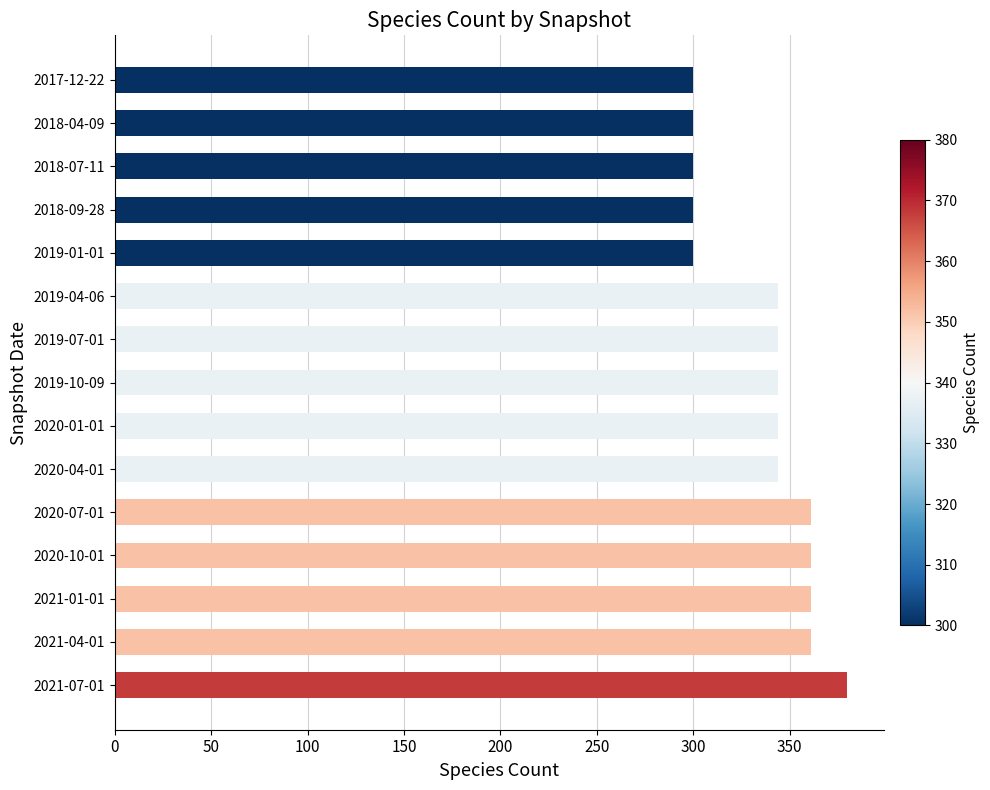

Reading top to bottom, list all the values displayed in this chart.

300	300	300	300	300	344	344	344	344	344	361	361	361	361	380